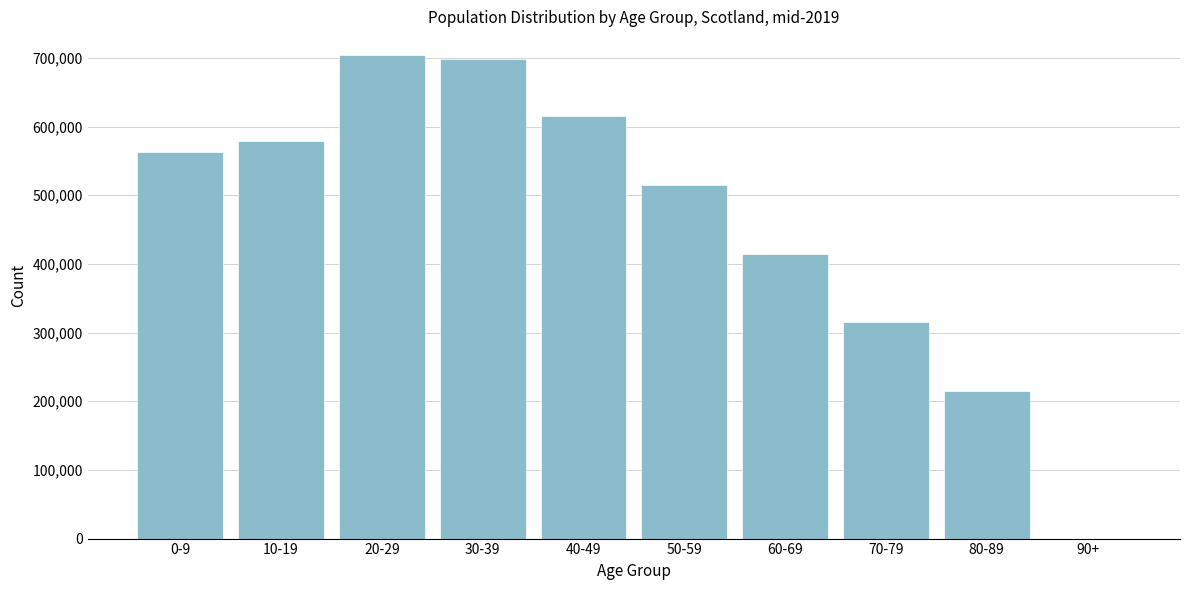

Reading left to right, transcribe all the data shown in this chart.

0-9=563627	10-19=579071	20-29=703518	30-39=698924	40-49=615000	50-59=515000	60-69=415000	70-79=315000	80-89=215000	90+=0